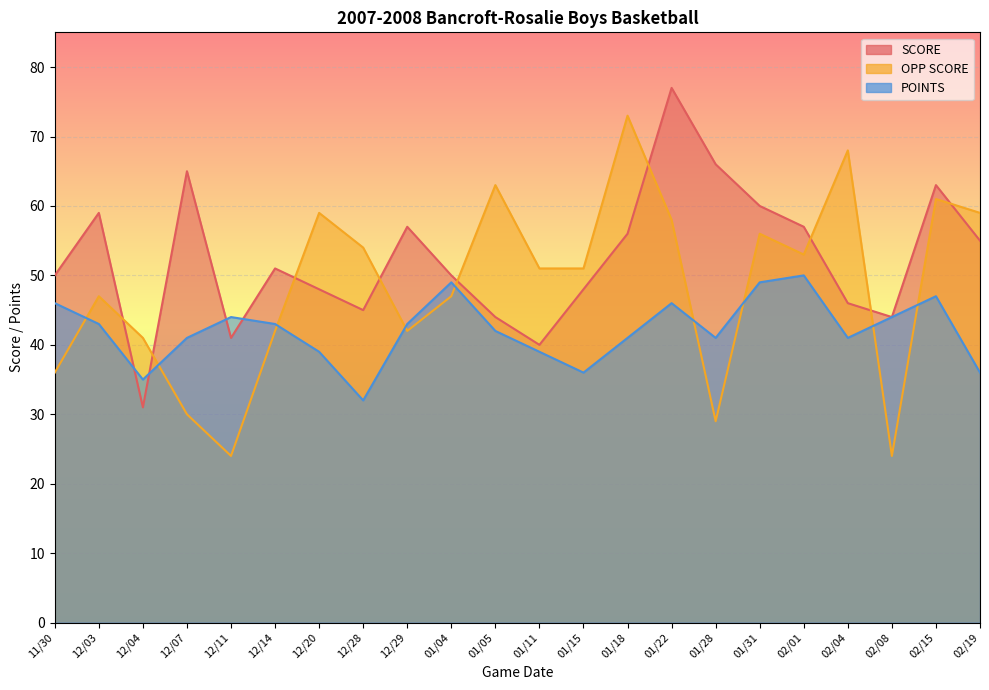

What is the greatest value displayed?

77